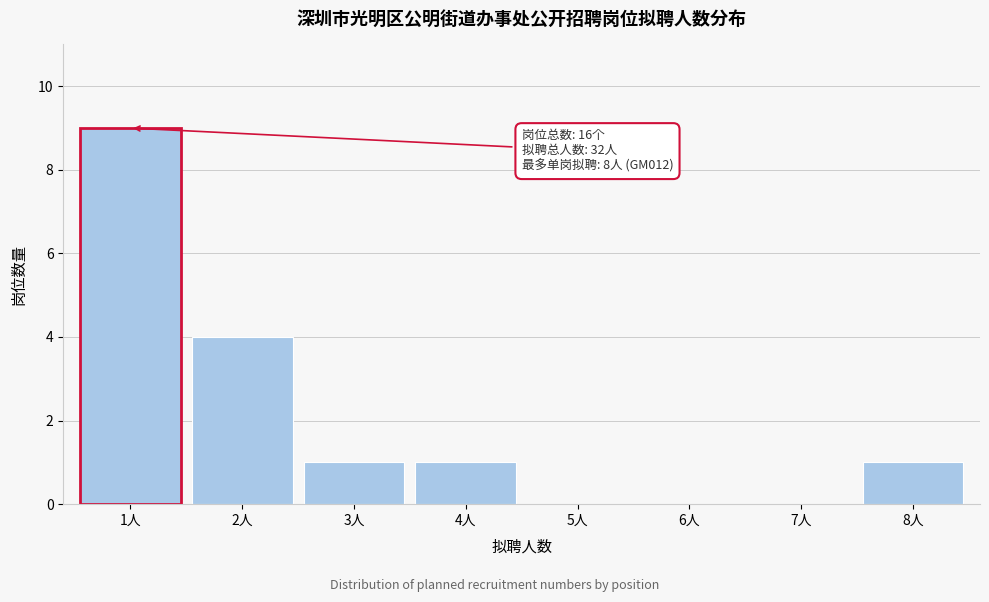

Reading left to right, what are all the values shown in this chart?

1人=9	2人=4	3人=1	4人=1	5人=0	6人=0	7人=0	8人=1